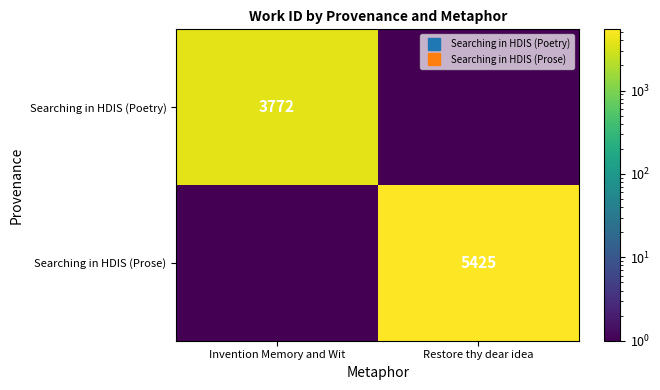

At which label does Searching in HDIS (Prose) reach its minimum?

Invention Memory and Wit